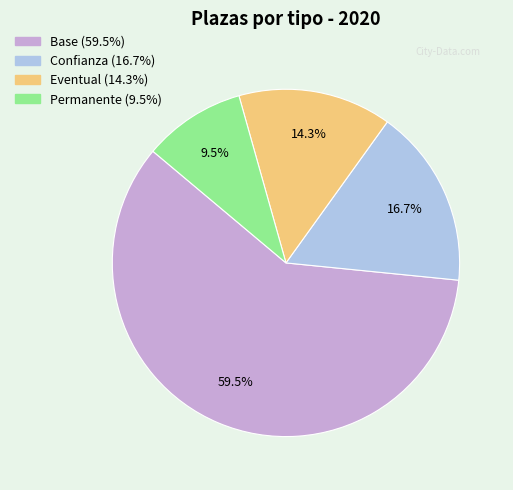

Does any single category account for the majority?

Yes